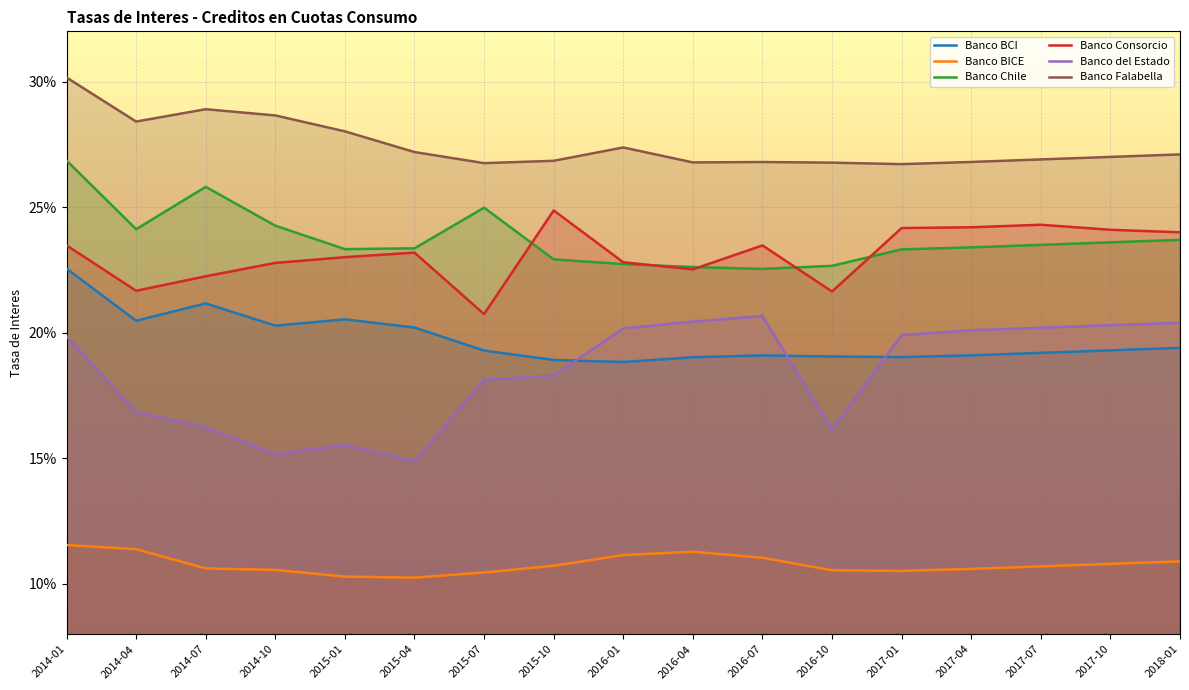

True or false: Banco BICE has a value of 0.1 at 2015-01.

True